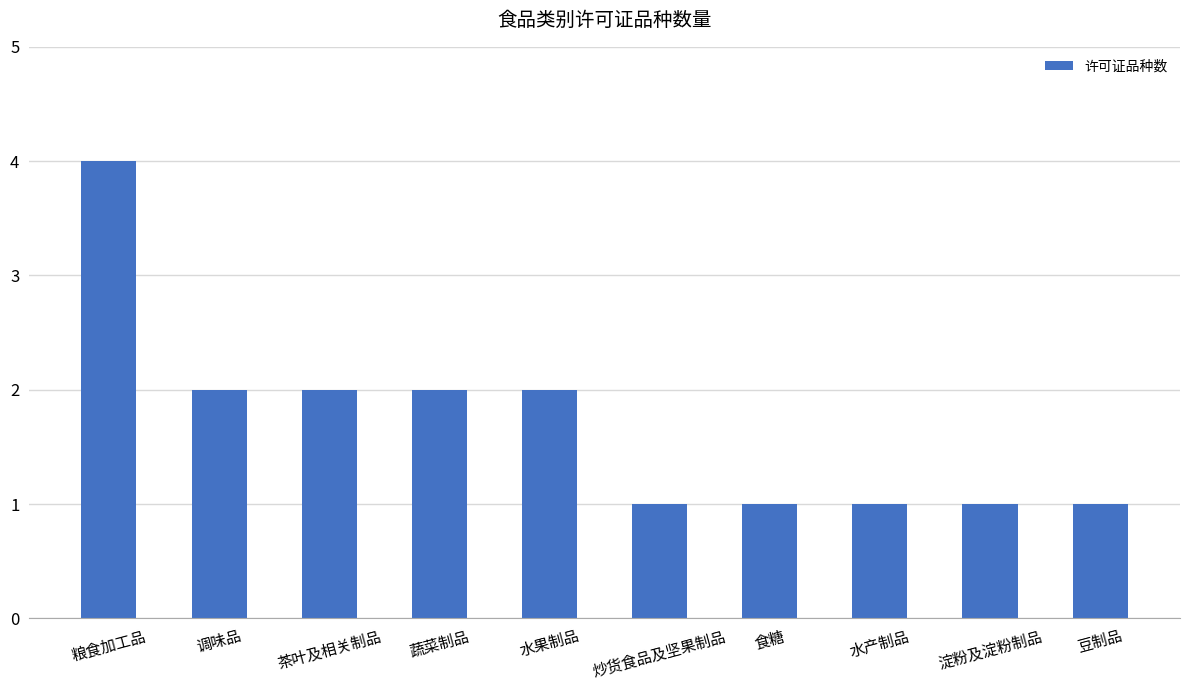

Reading left to right, extract all data points from this chart.

4	2	2	2	2	1	1	1	1	1